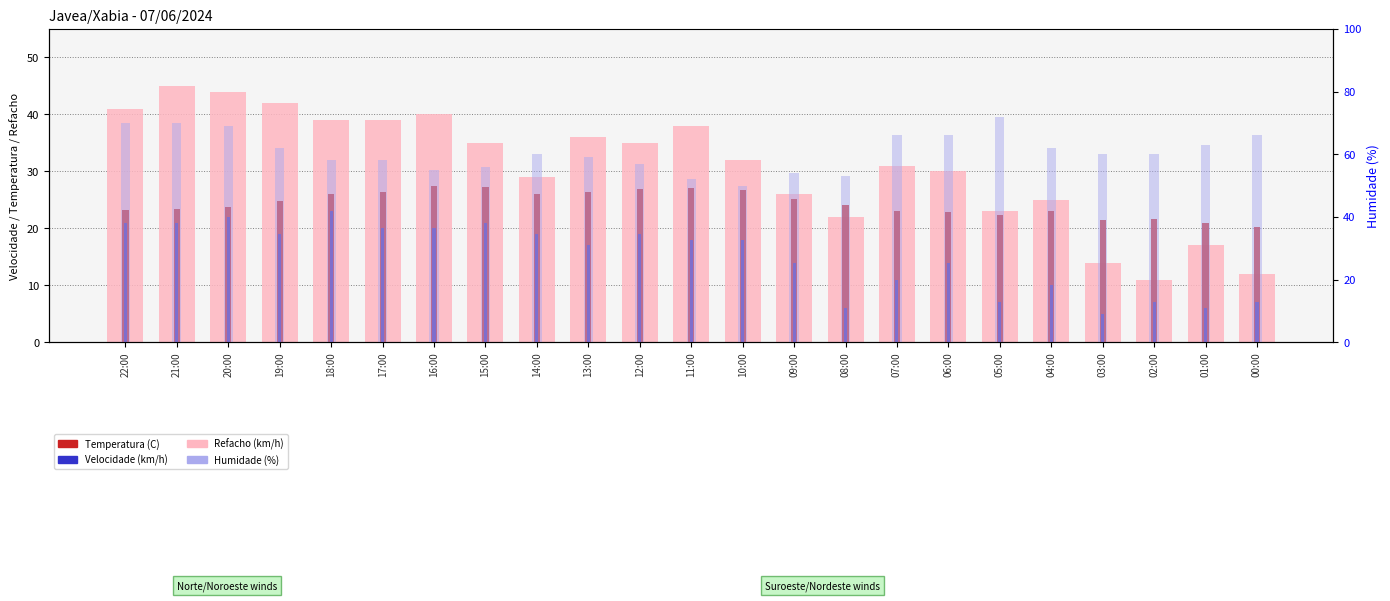

What is the sum of all Temperatura (C) values?

560.4